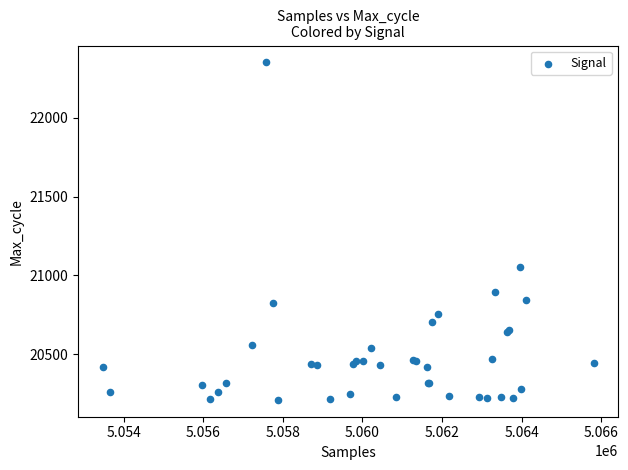

What Y value in the scatter plot is closest to 21280?

21050